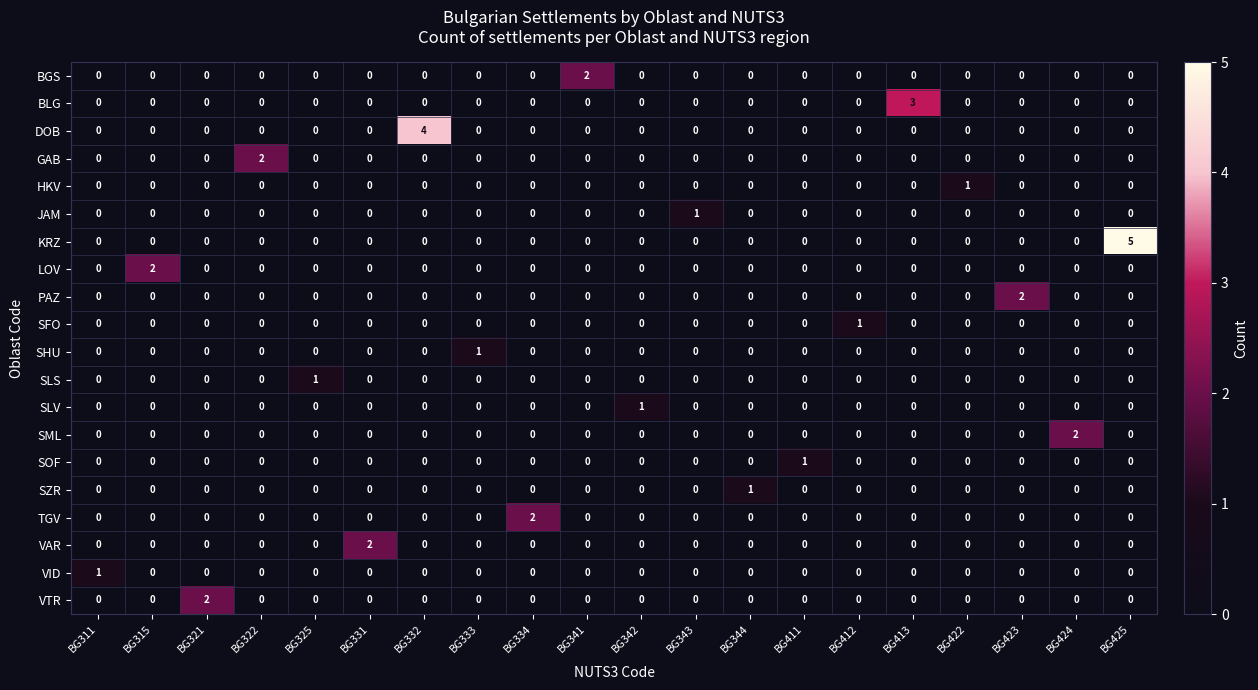

Which category has the highest value across all series?

BG425